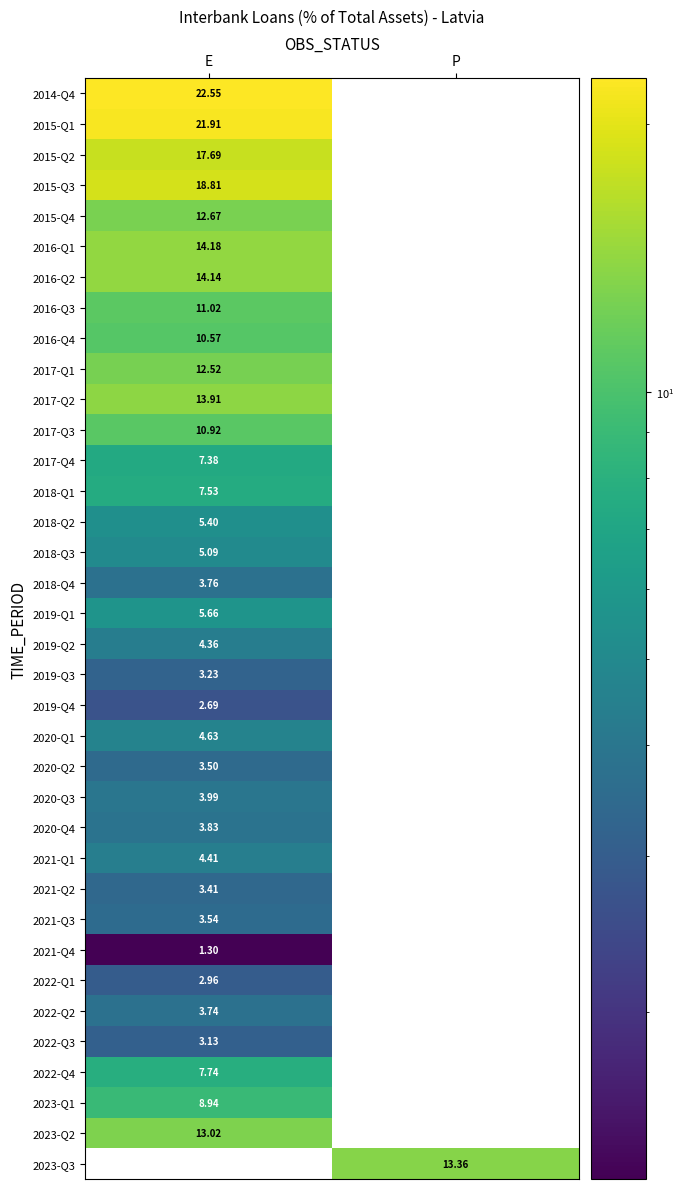

Where is 2022-Q4 nearest to the value 7?

E